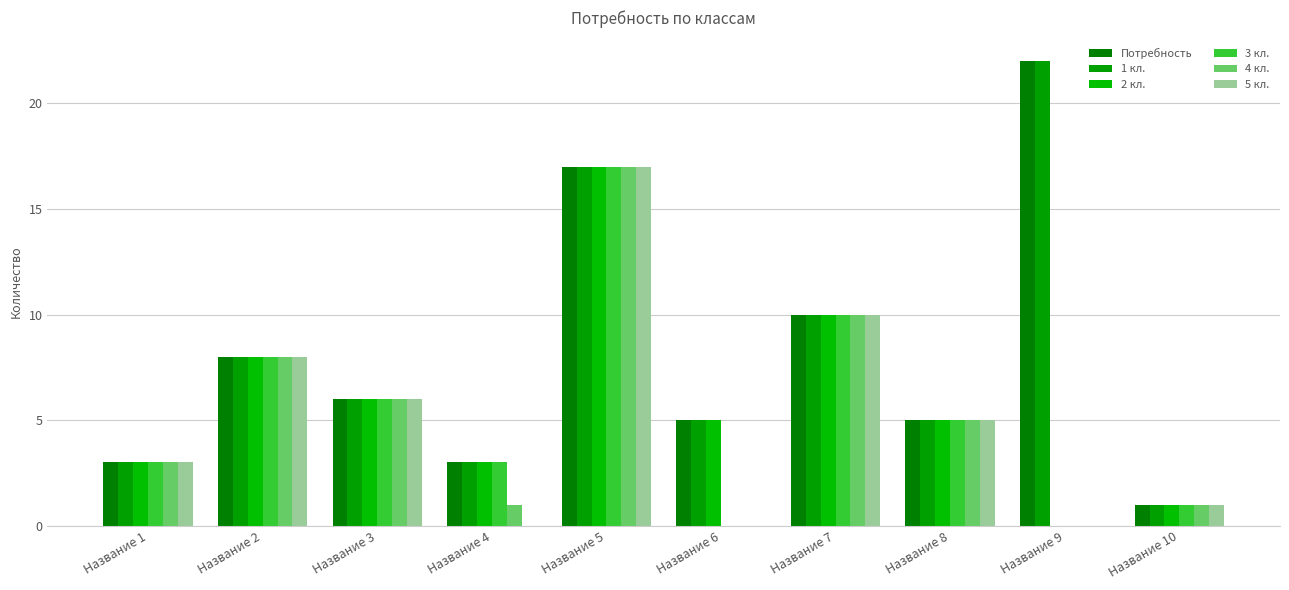

What is the difference between the second highest and second lowest values in the 1 кл. series?

14